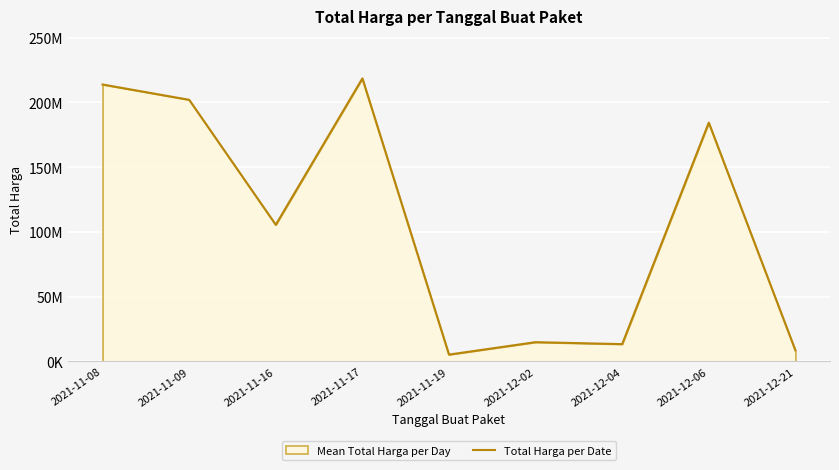

Reading right to left, transcribe all the data shown in this chart.

2021-12-21=8549547	2021-12-06=184369233	2021-12-04=13345000	2021-12-02=14862983	2021-11-19=5267600	2021-11-17=218537000	2021-11-16=105496525	2021-11-09=202000000	2021-11-08=213825000